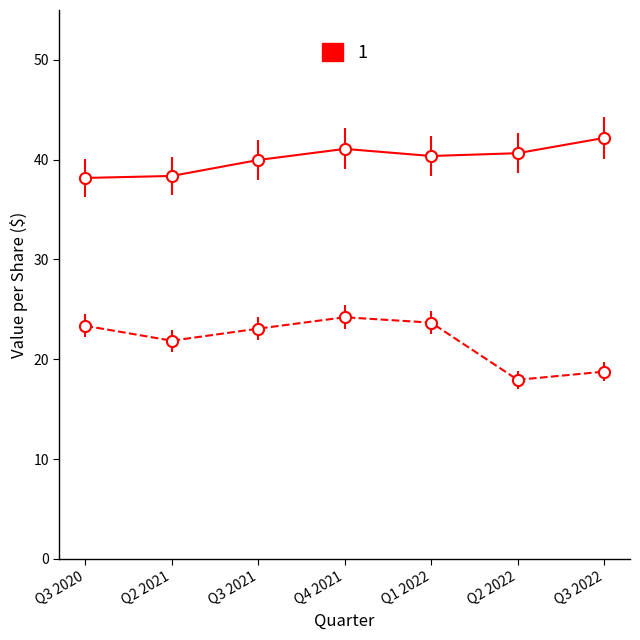

What is the difference between the highest and lowest values at Q3 2020?

14.8